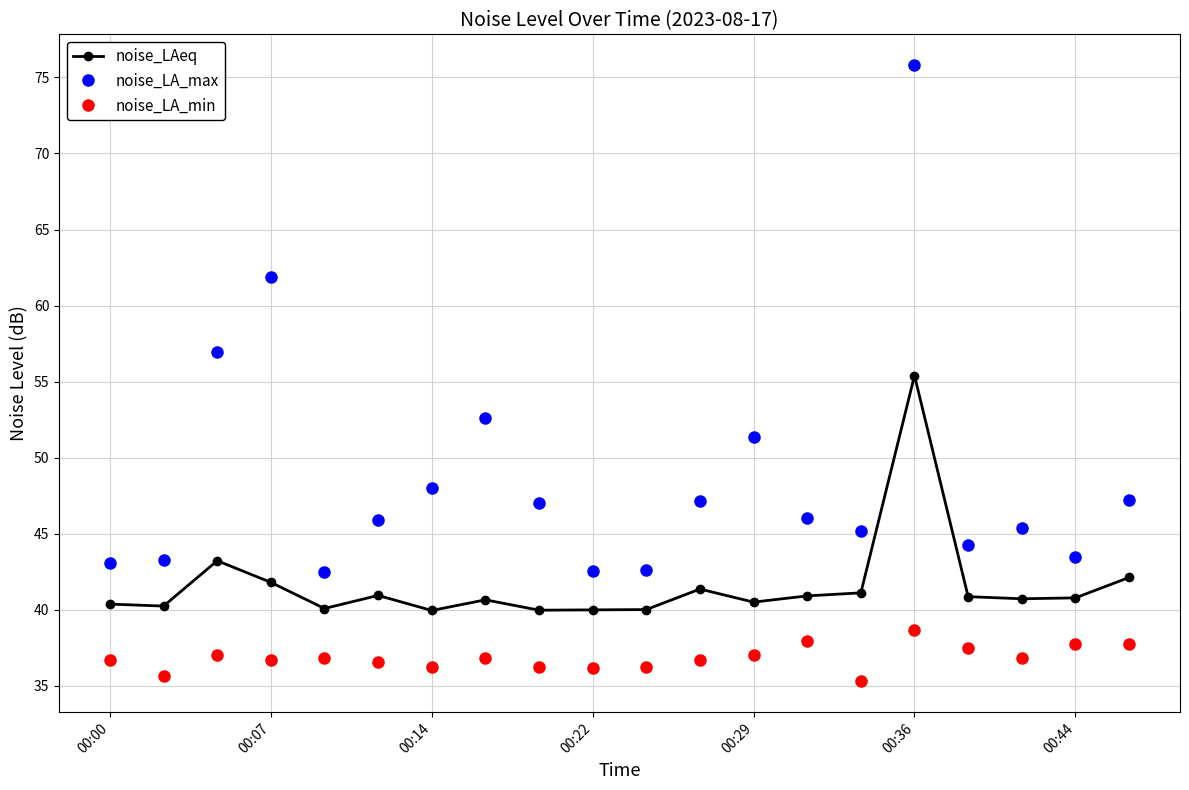

How many data points does each series have?

20